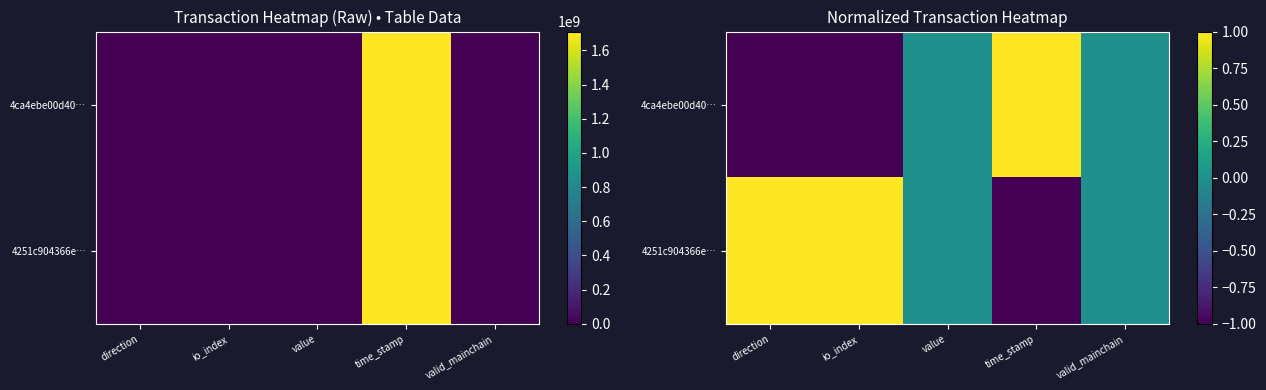

What is the difference between the 4ca4ebe00d40… values at time_stamp and direction?

2